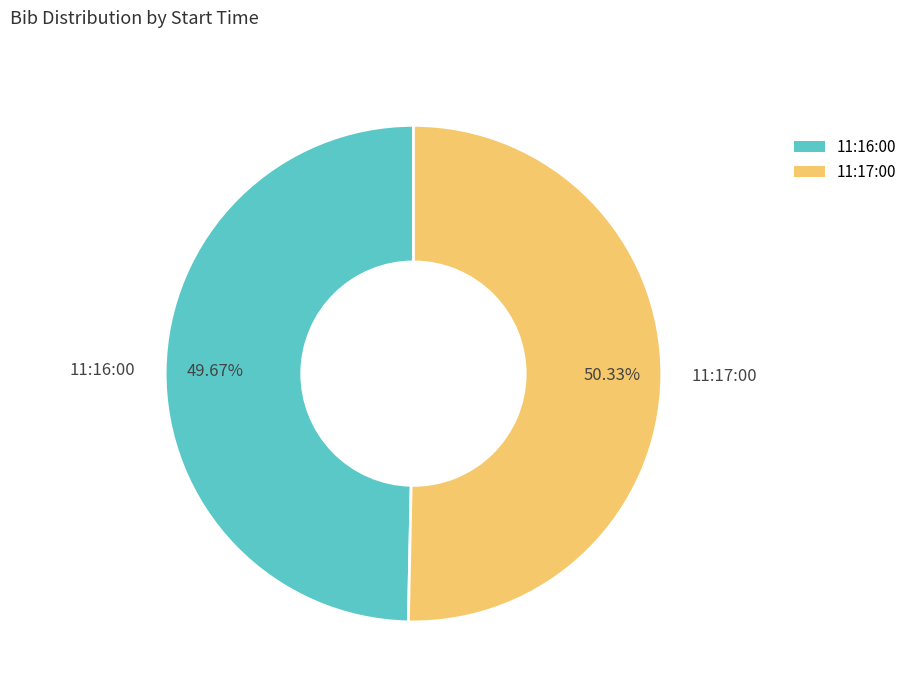

To the nearest percent, what is the combined percentage of 11:17:00 and 11:16:00?

100%